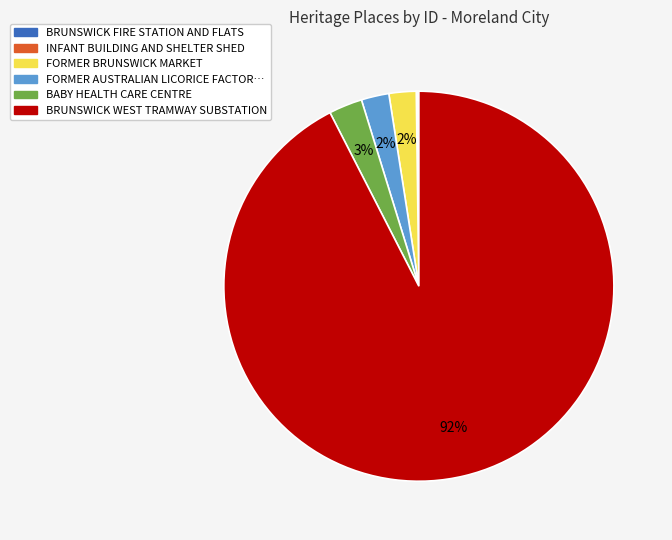

Does any single category account for the majority?

Yes